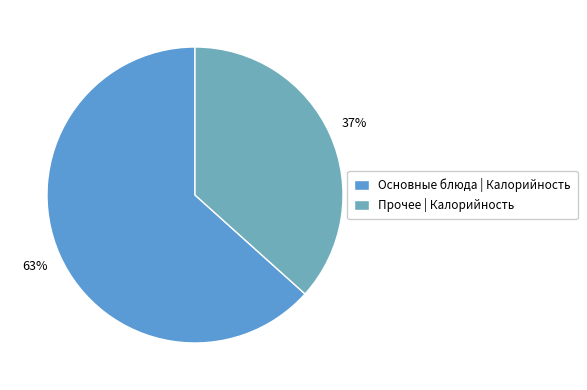

Rank the categories by value from highest to lowest.

Основные блюда | Калорийность, Прочее | Калорийность